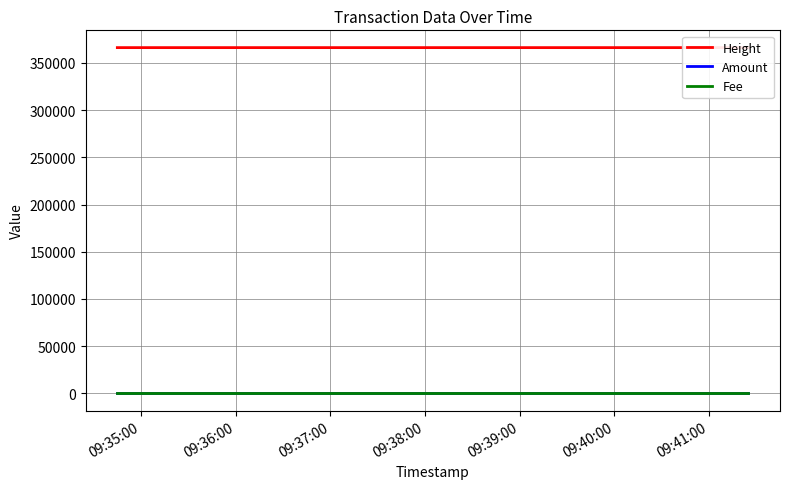

What are all the series names shown in the legend?

Height, Amount, Fee